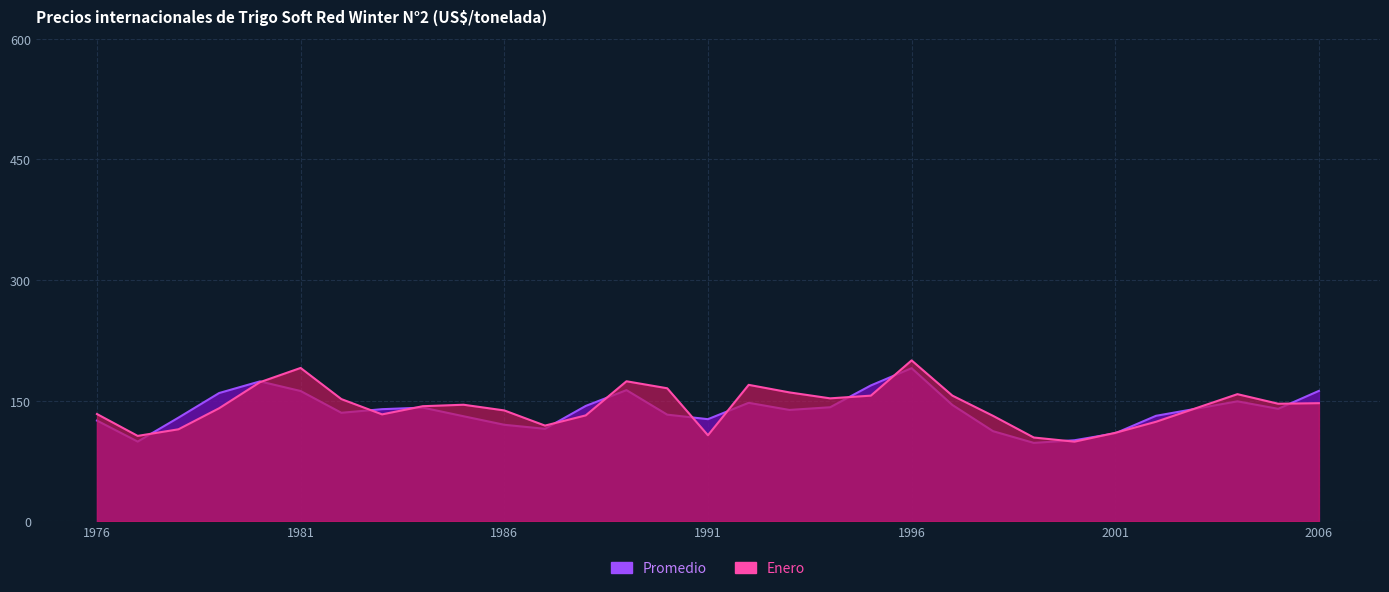

Where do Promedio and Enero first cross each other?

1977 and 1978